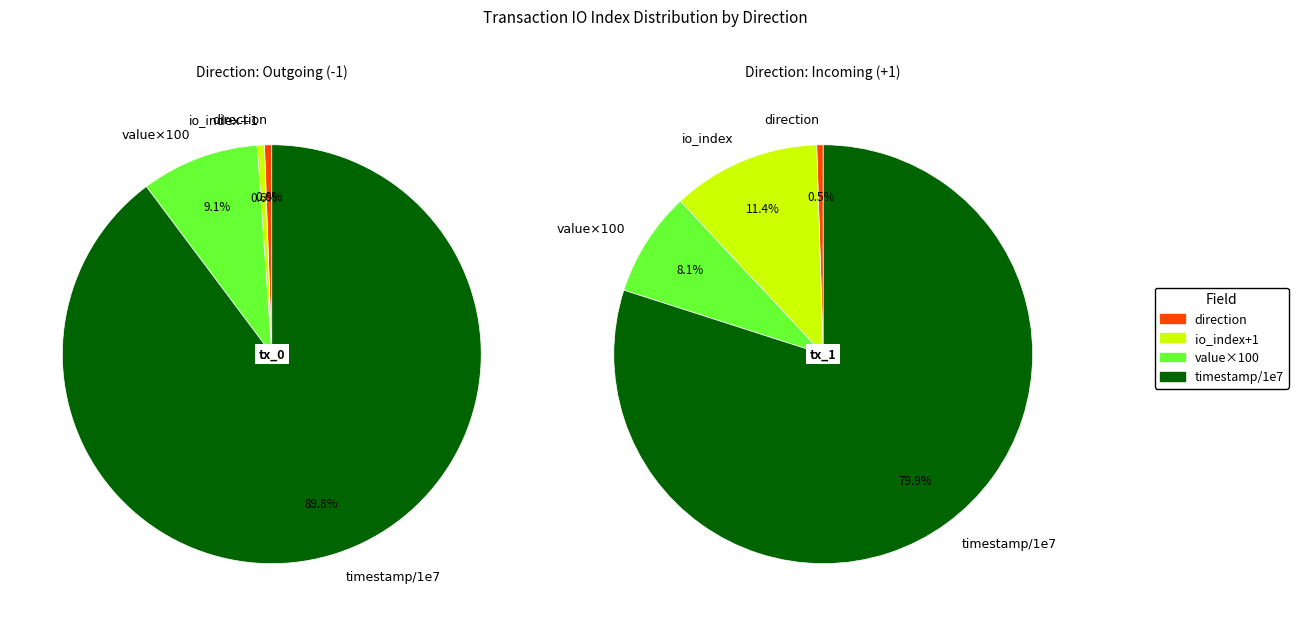

Which category has the smallest portion of the pie?

direction